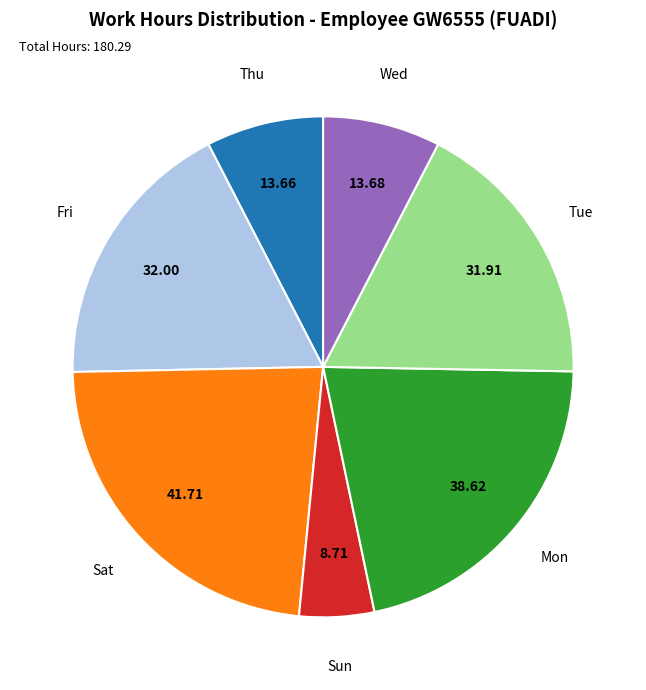

Between Fri and Wed, which is larger?

Fri